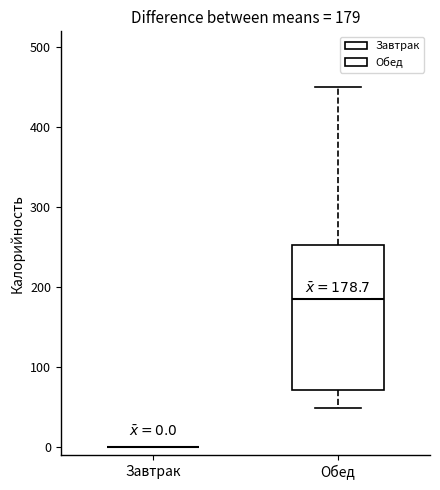

Comparing the boxes themselves (not the whiskers), which one is the tallest?

Обед